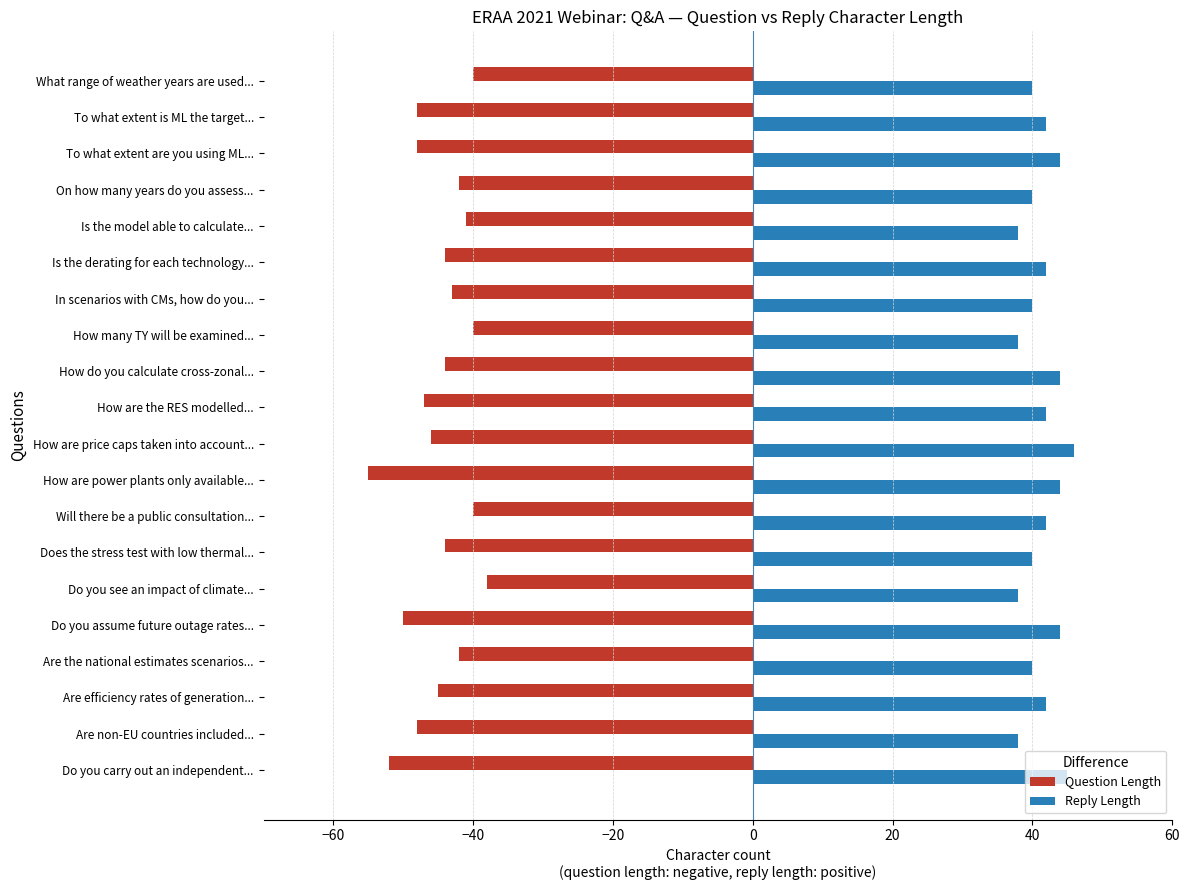

What is the difference between the maximum and minimum values in the Reply Length series?

8